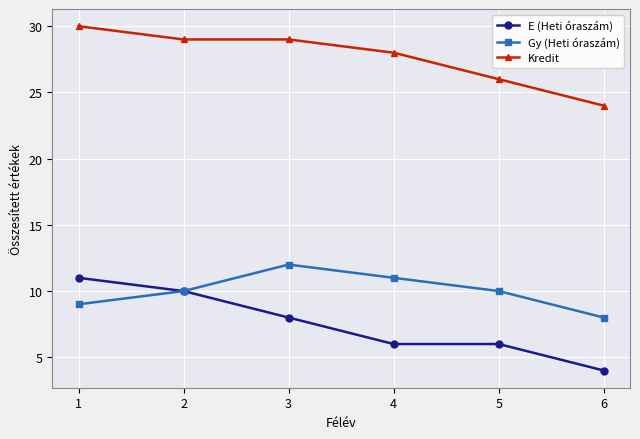

At which category is the sum across all series the highest?

1